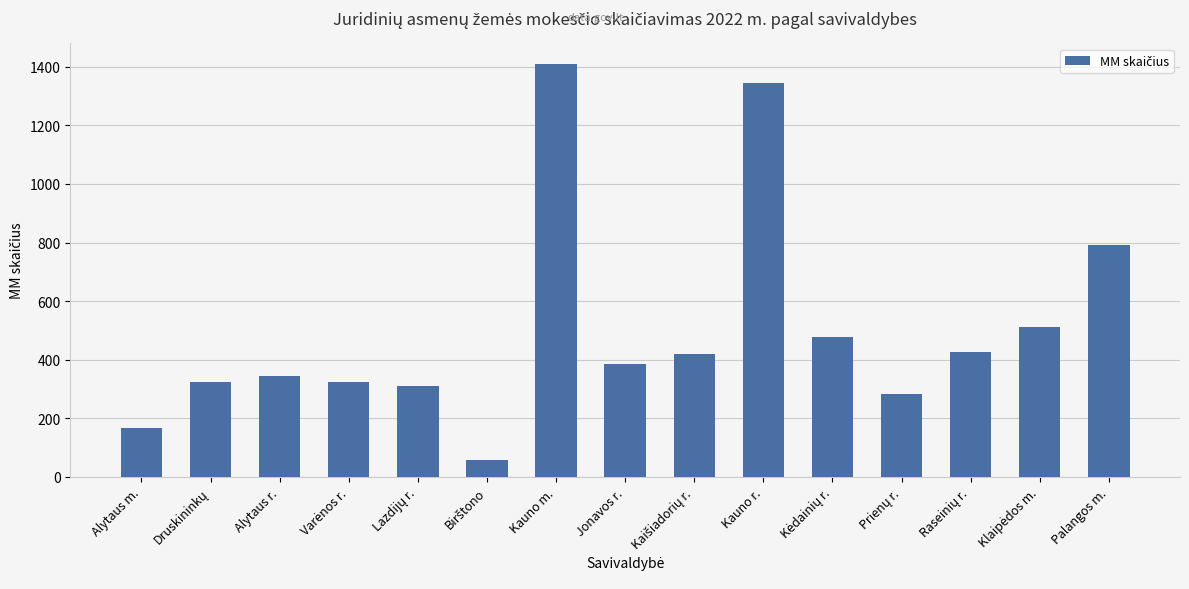

What is the sum of the values at Jonavos r. and Alytaus r.?

731